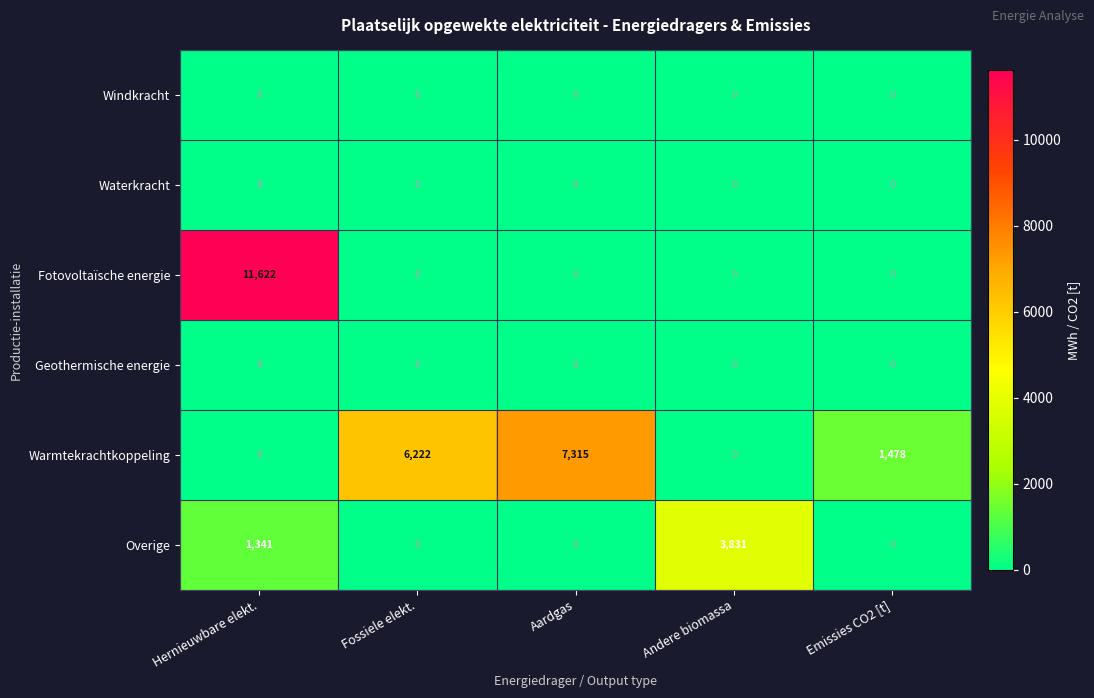

Is it true that Overige equals -1218 at Fossiele elekt.?

False